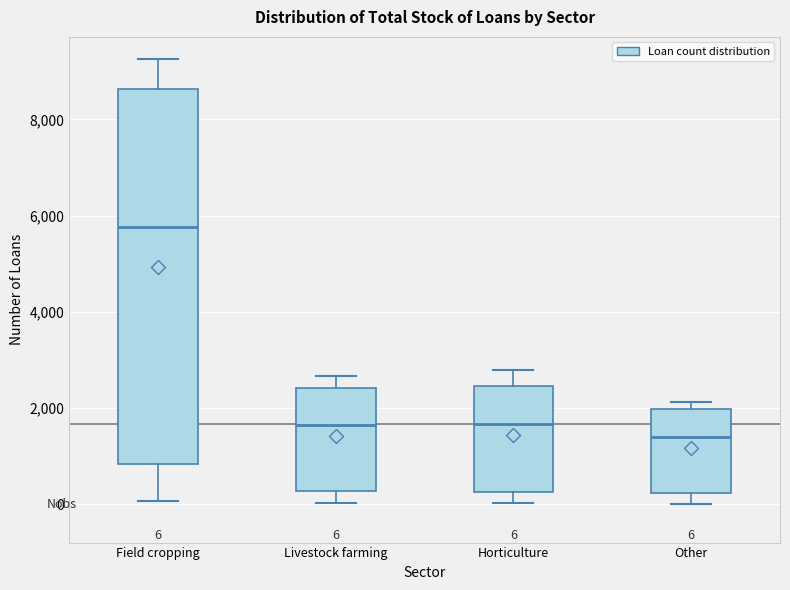

Comparing the boxes themselves (not the whiskers), which one is the tallest?

Field cropping